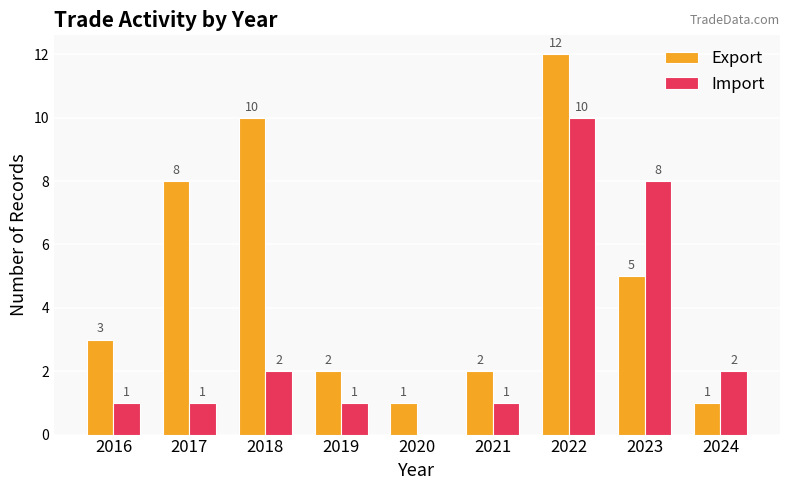

At which category does the chart reach its peak across all series?

2022